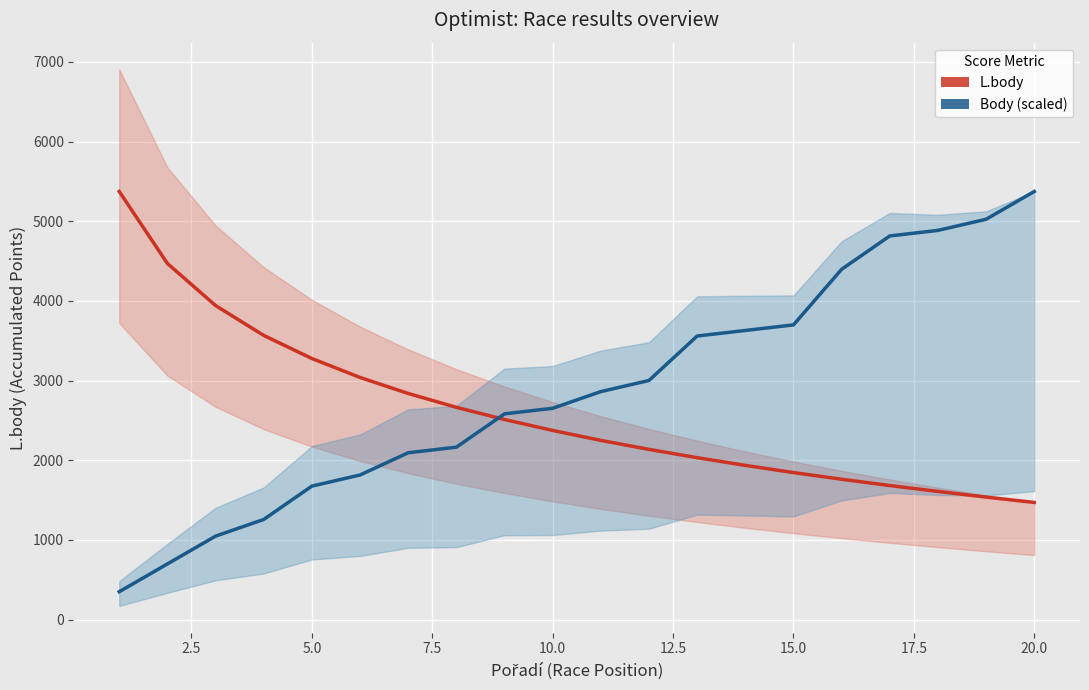

What is the difference between the maximum and second lowest values in the L.body series?

3837.0